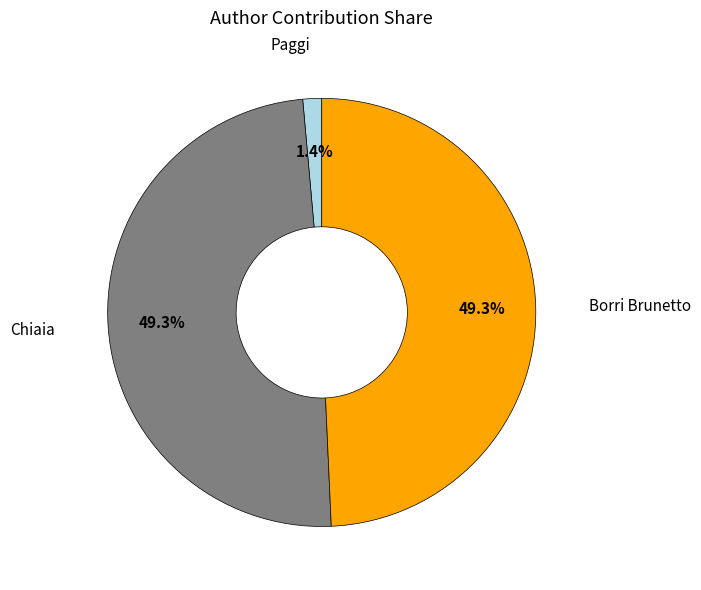

Does any single category account for the majority?

No